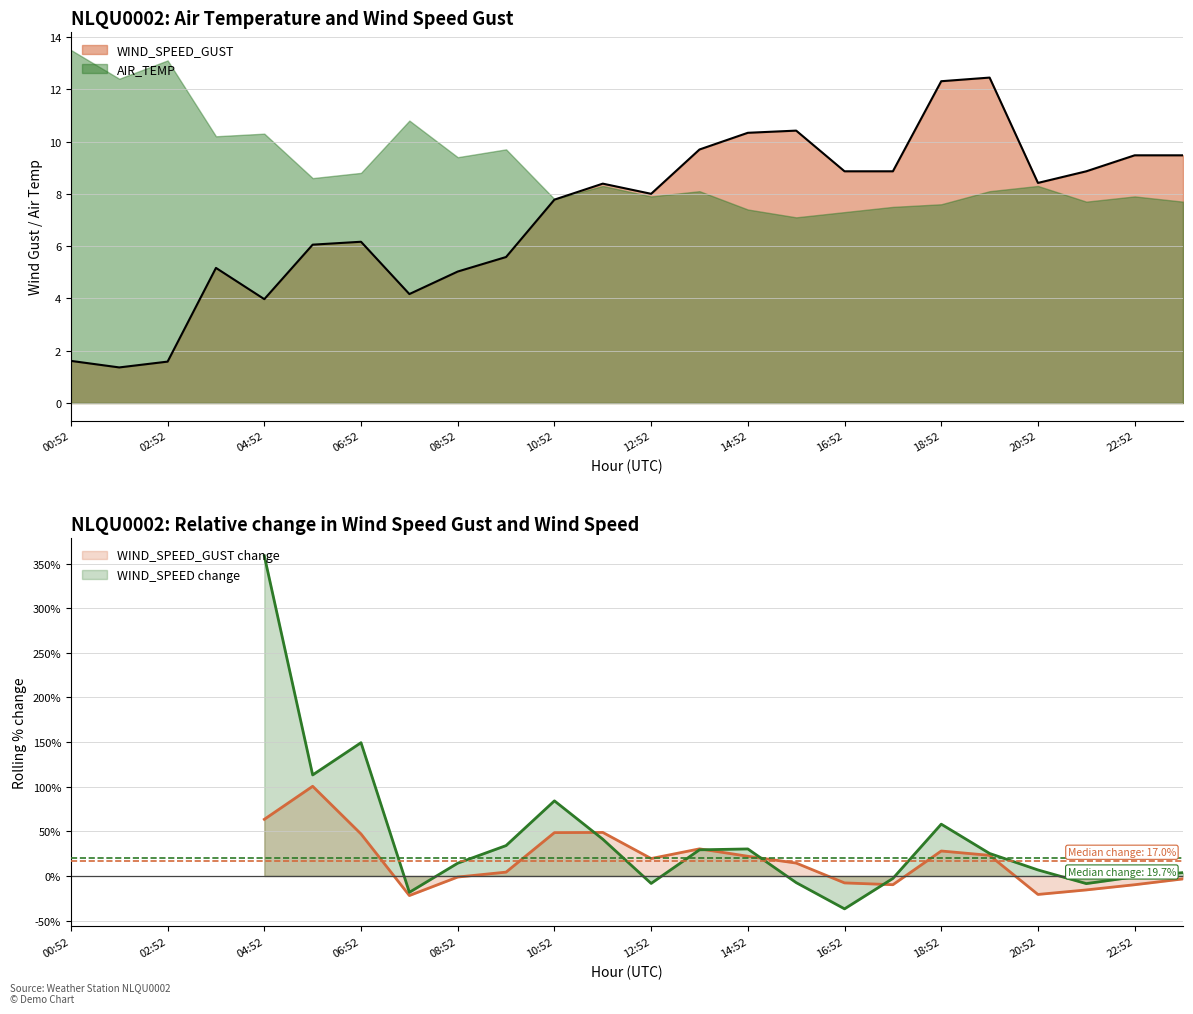

What is the total value across all series at 22:52?

17.4